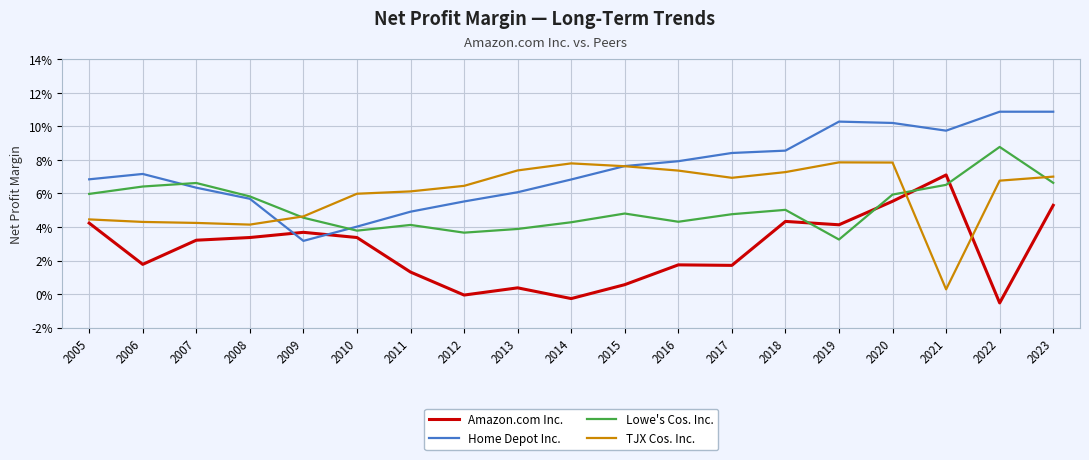

Which has a higher value, 2015 or 2018?

2018